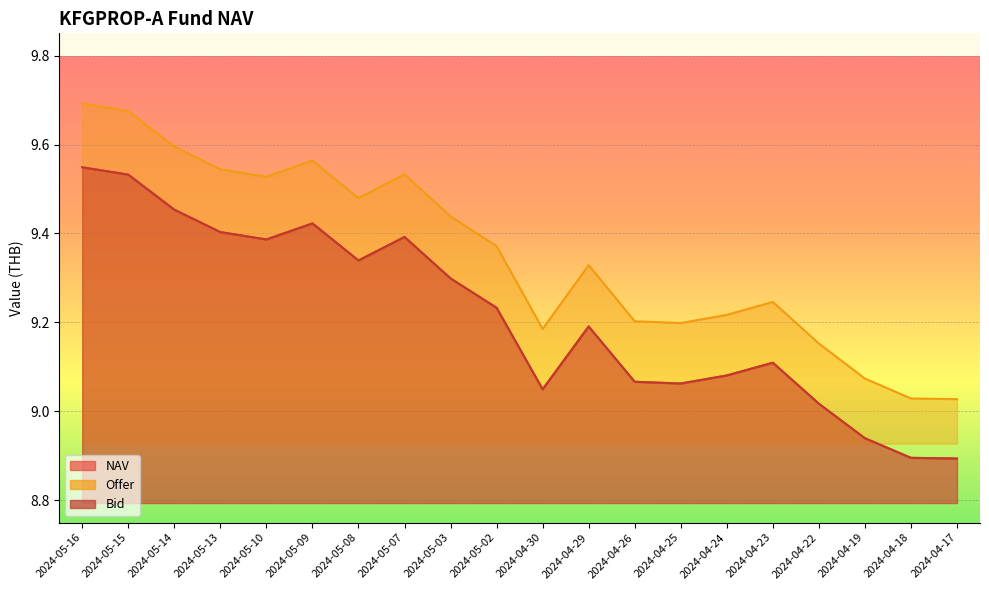

At how many categories does at least one series exceed 9?

20